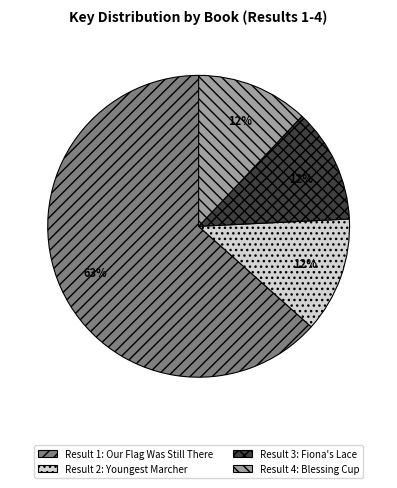

Which slice is the largest?

Result 1: Our Flag Was Still There